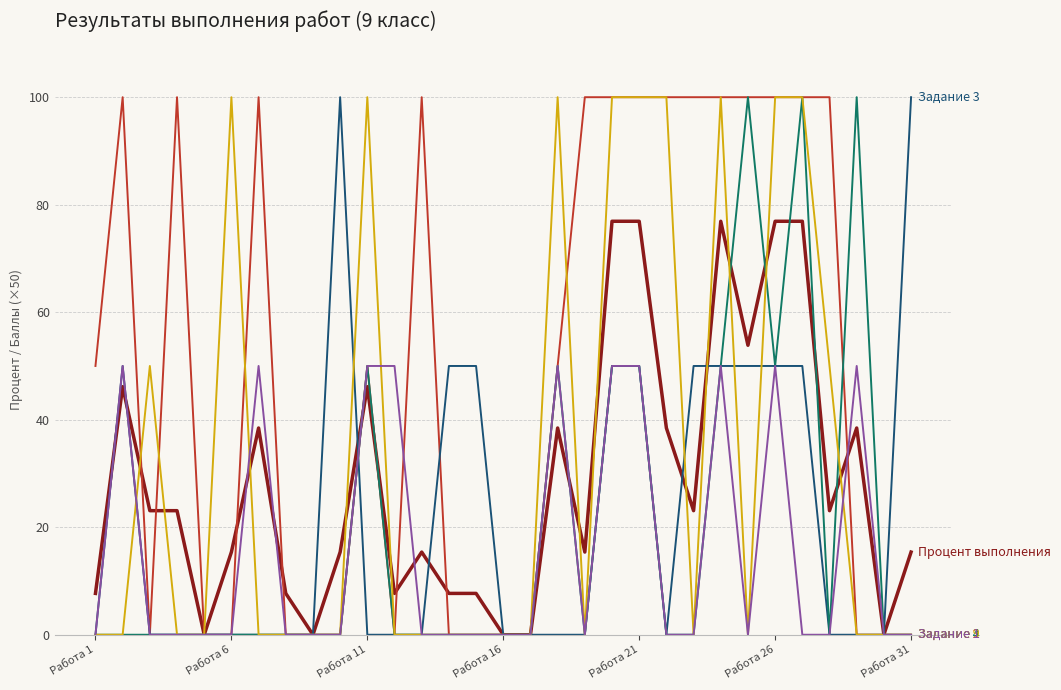

What is the greatest value displayed?

100.0